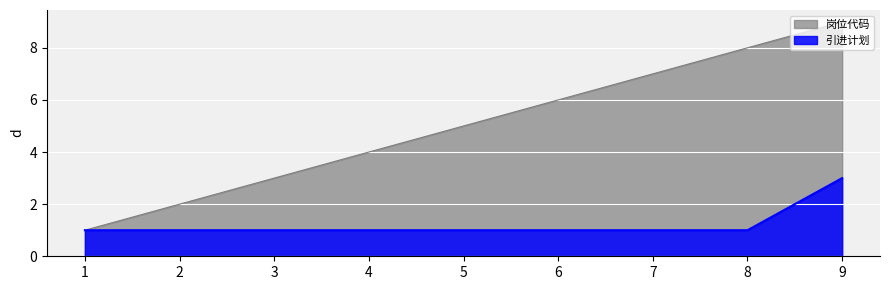

What is the value of the 引进计划 point at the 4th from the left?

1